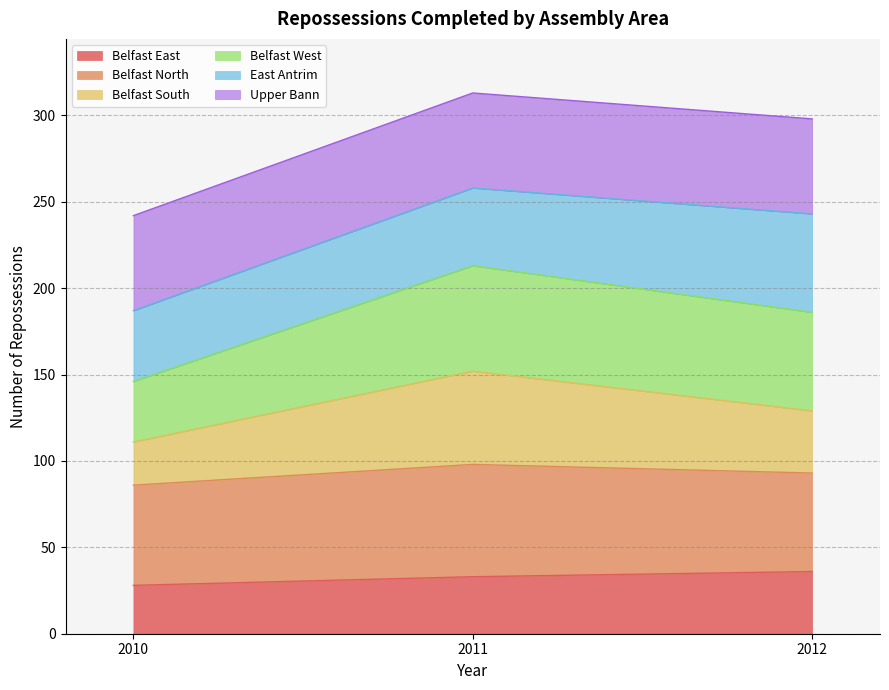

What is the minimum value for Belfast East?

28